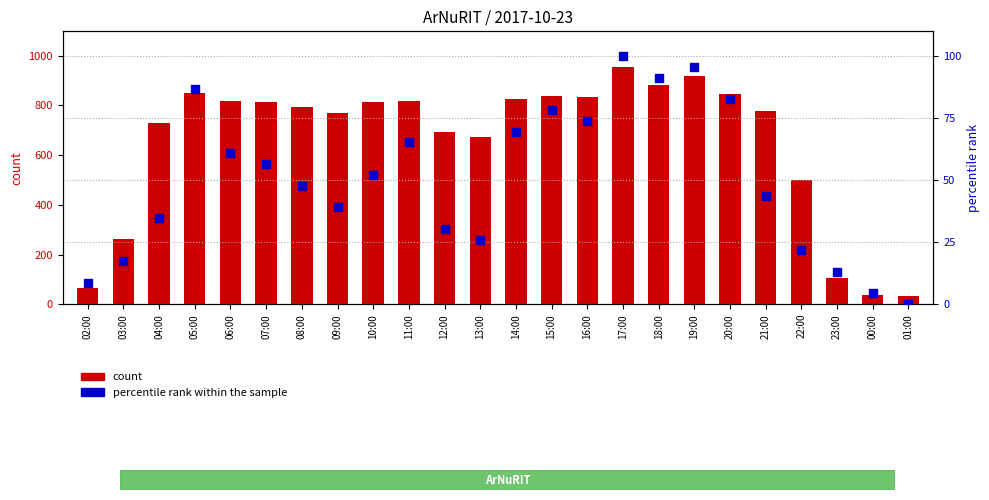

Which series reaches the minimum Y coordinate?

percentile rank within the sample